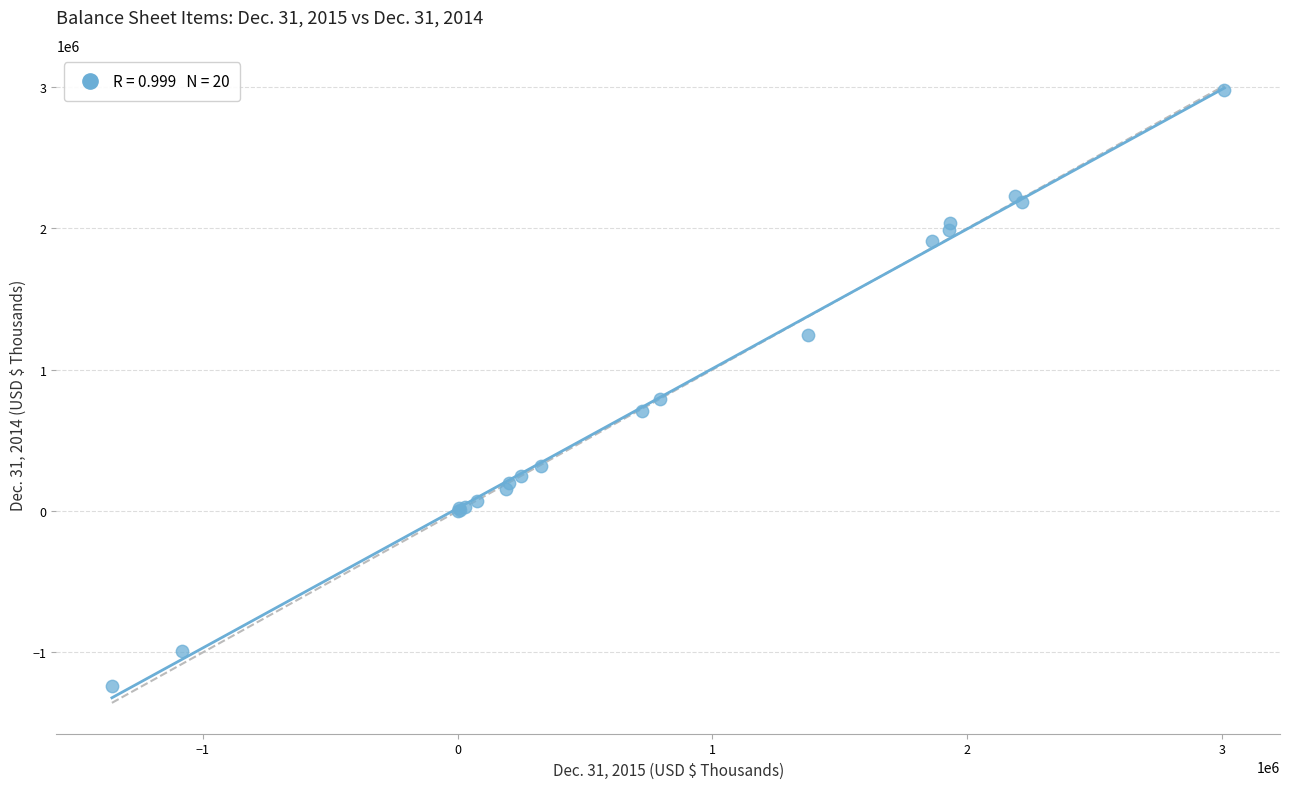

What Y value in the scatter plot is closest to 870310?

793569